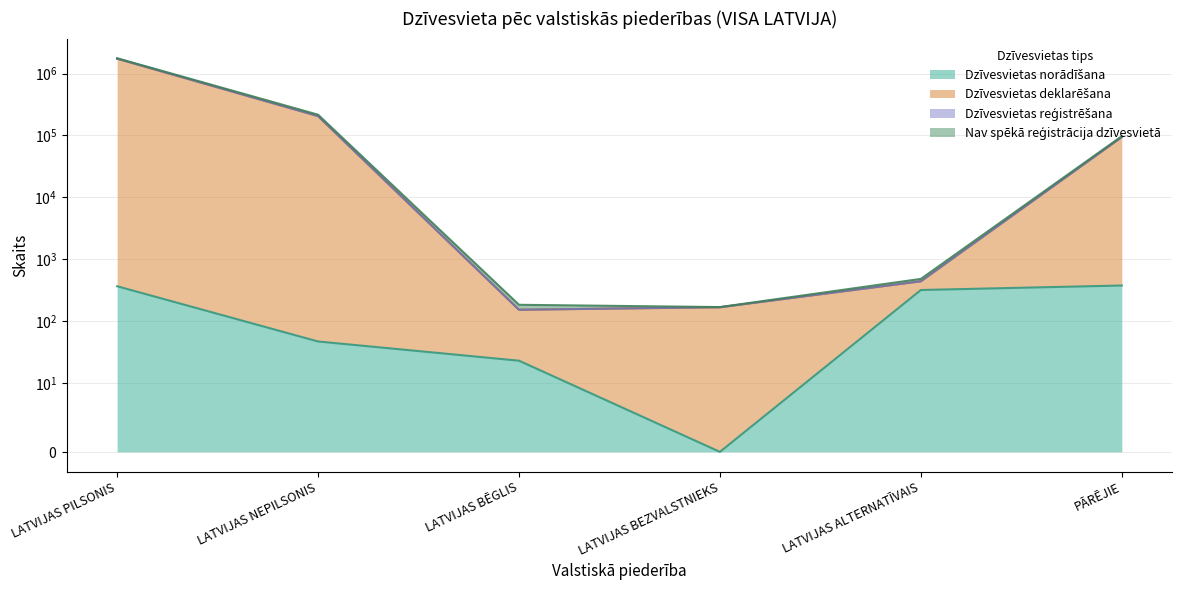

Where is the first local minimum for Dzīvesvietas norādīšana?

LATVIJAS BEZVALSTNIEKS